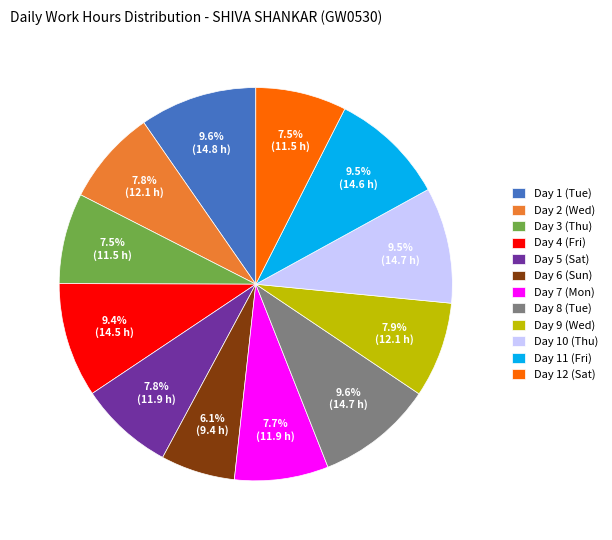

What percentage is the Day 8 (Tue) slice, to the nearest percent?

10%